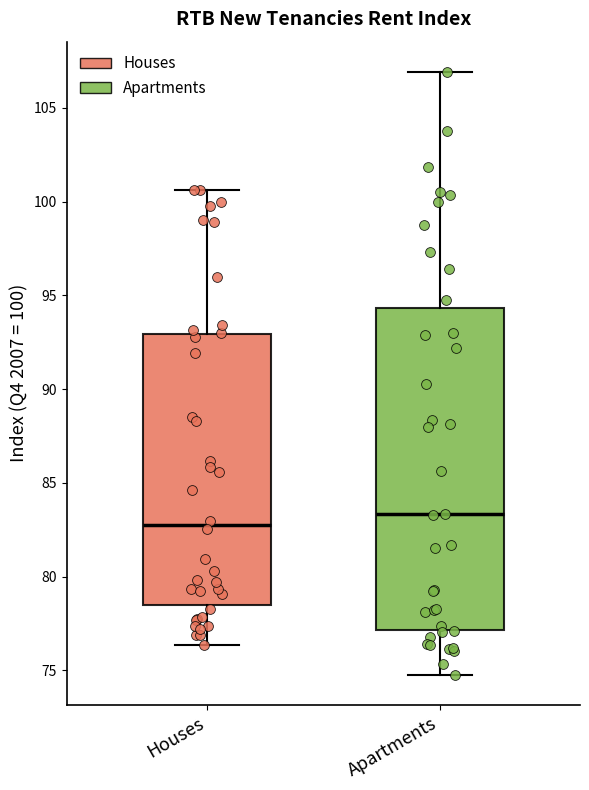

Where does the upper whisker of the box for Apartments end on the y-axis? The values are not printed on the chart, so give them approximately, as read against the axis.

107.0